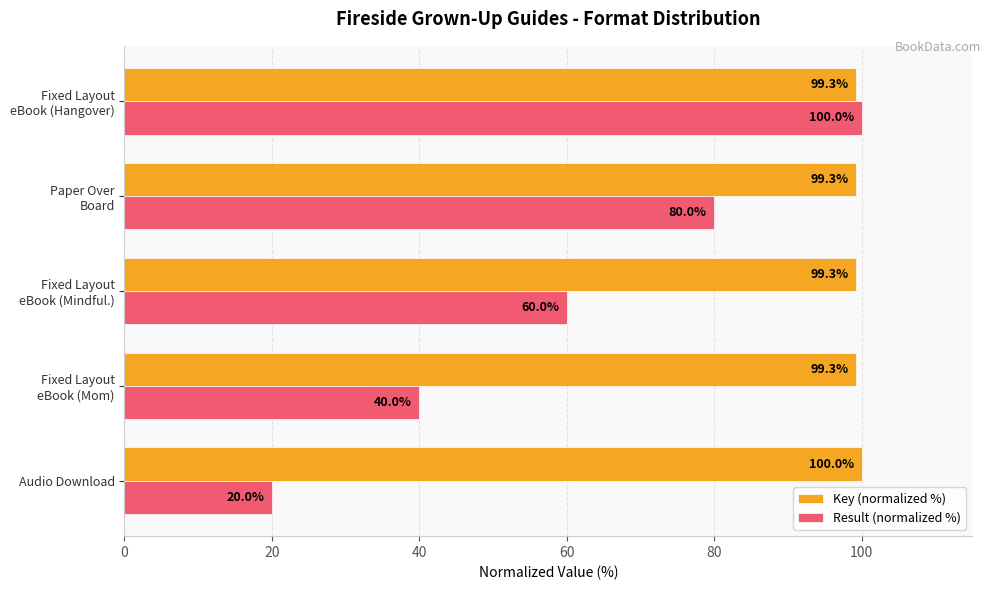

At how many categories does at least one series exceed 43?

5